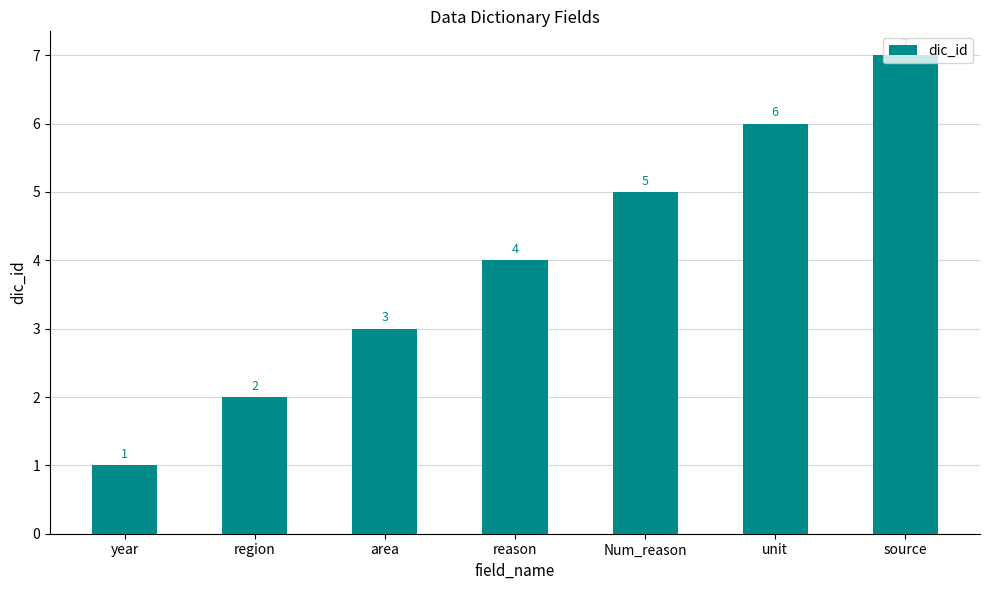

What is the minimum value shown in the chart?

1